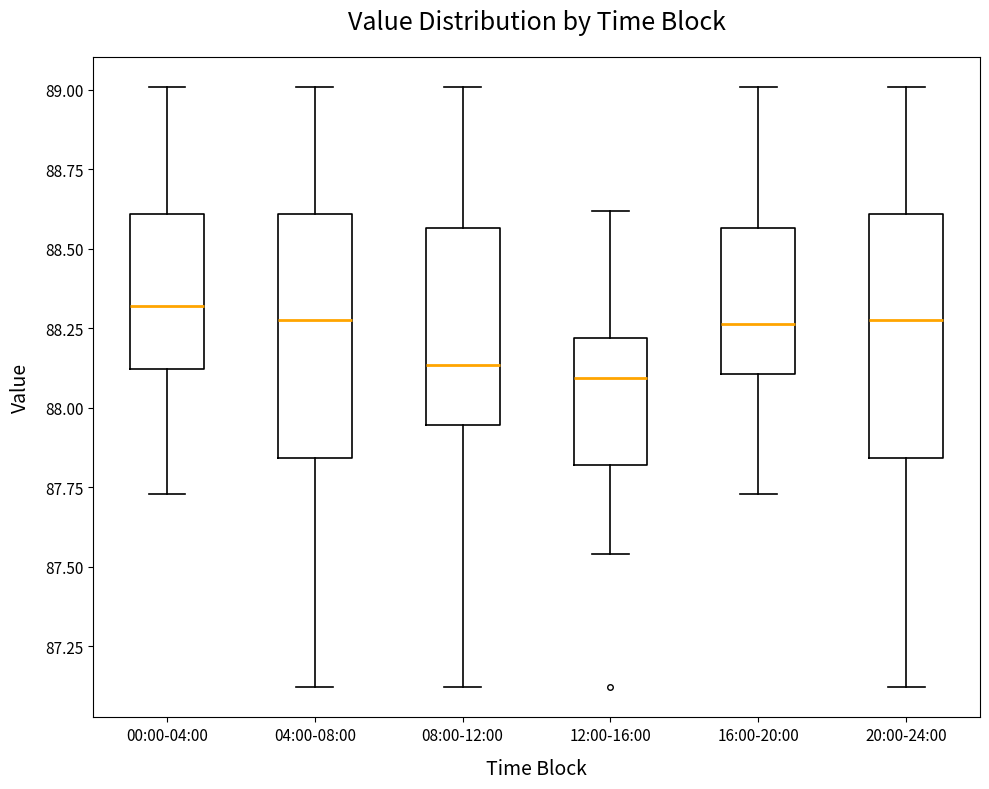

Reading left to right, transcribe this box plot: for each box, give where its median line is, the range the box spans, and where its two whiskers end, as read against the y-axis. The values are not printed on the chart, so give them approximately, as read against the axis.

00:00-04:00: median 88.30, box 88.10 to 88.60, whiskers 87.75 to 89.00
04:00-08:00: median 88.30, box 87.85 to 88.60, whiskers 87.10 to 89.00
08:00-12:00: median 88.15, box 87.95 to 88.55, whiskers 87.10 to 89.00
12:00-16:00: median 88.10, box 87.80 to 88.20, whiskers 87.55 to 88.60
16:00-20:00: median 88.25, box 88.10 to 88.55, whiskers 87.75 to 89.00
20:00-24:00: median 88.30, box 87.85 to 88.60, whiskers 87.10 to 89.00